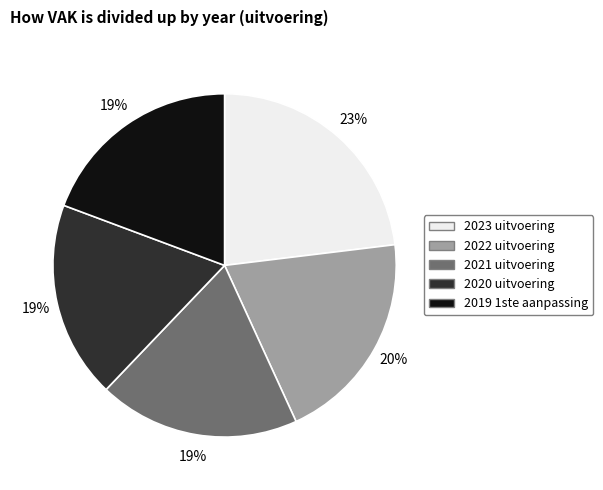

Is it true that 2023 uitvoering is 23% of the pie?

True